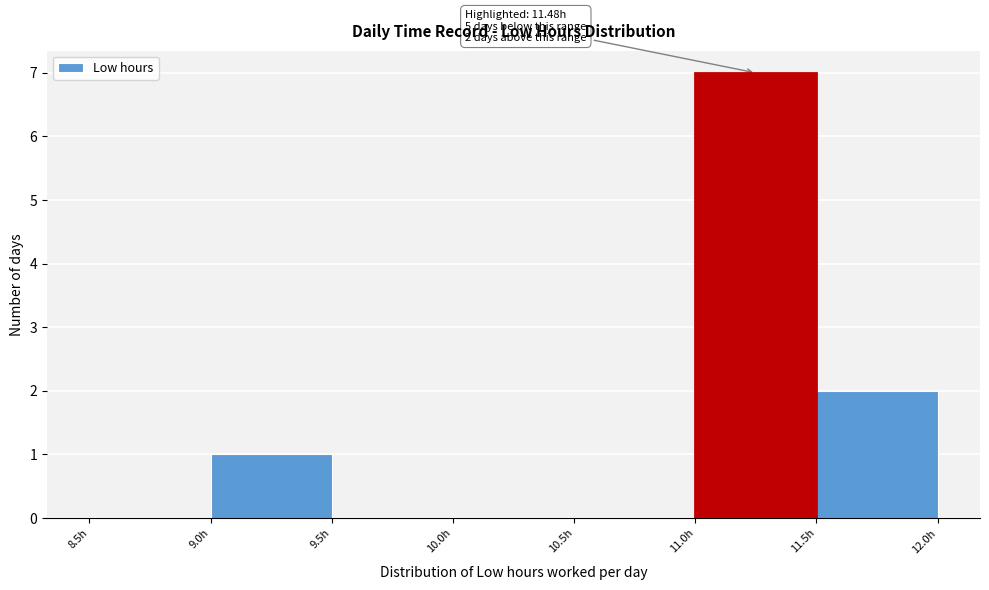

Which range on the x-axis has the tallest bar?

11.0 to 11.5